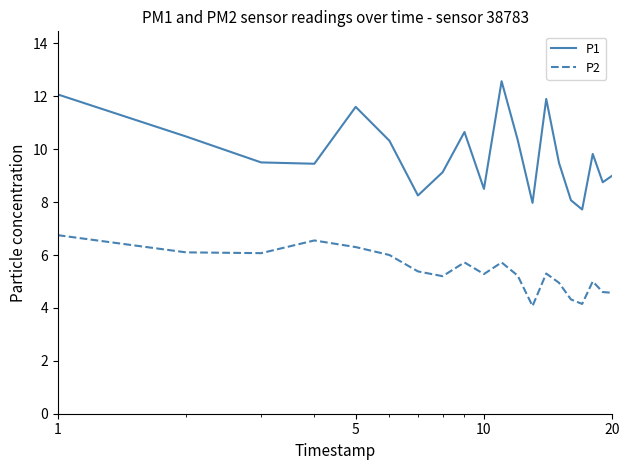

What is the smallest value displayed?

4.1